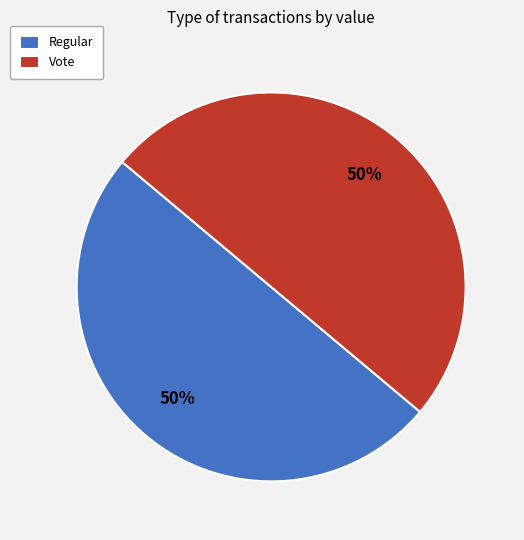

What is the ratio of the value at Vote to the value at Regular?

1.0